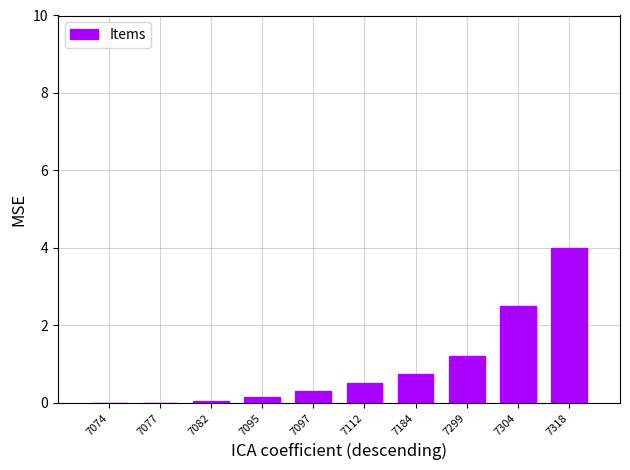

What is the approximate value at 7184?

0.8